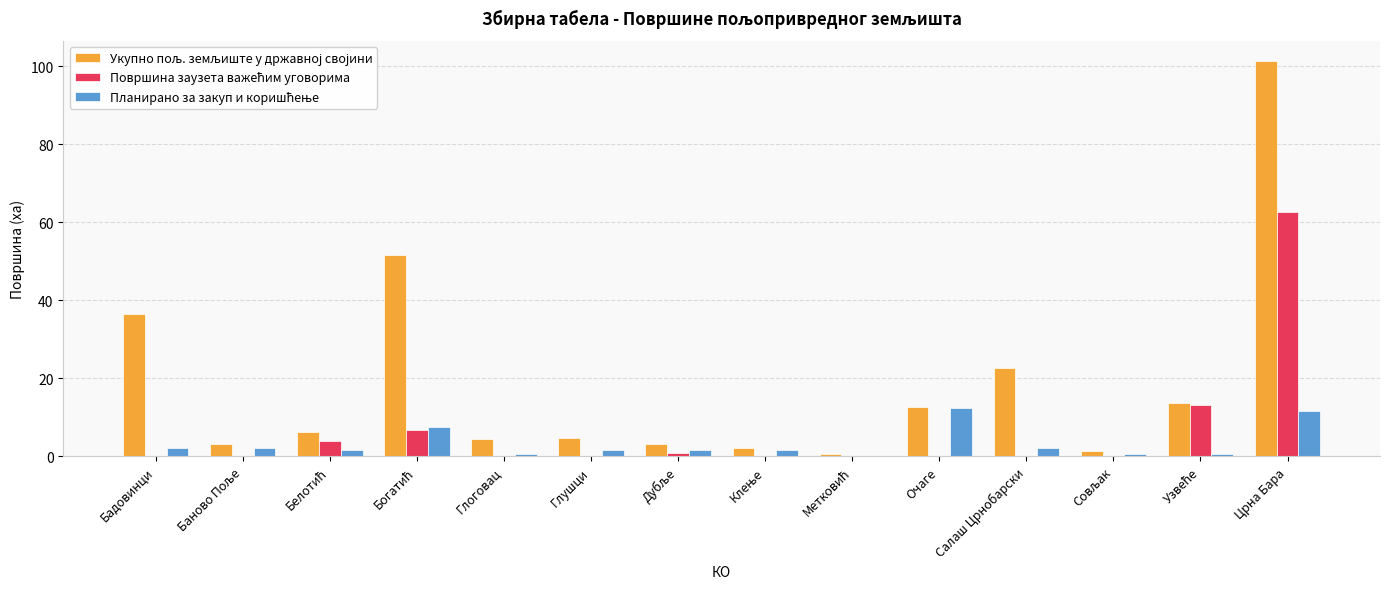

Which category has the highest value across all series?

Црна Бара